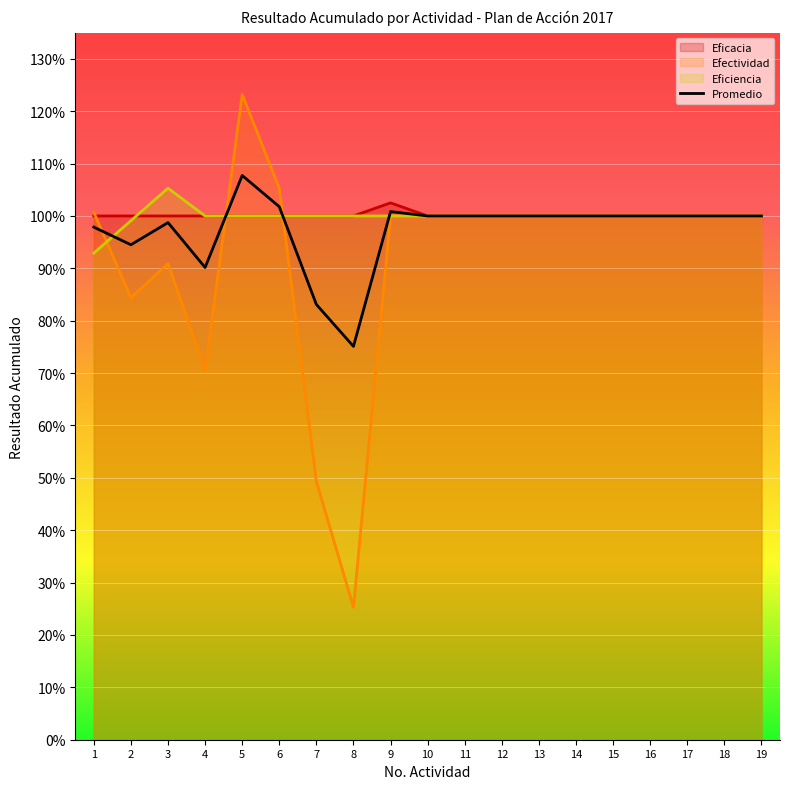

Rank the categories by value from lowest to highest.

8, 7, 4, 2, 1, 3, 10, 11, 12, 13, 14, 15, 16, 17, 18, 19, 9, 6, 5